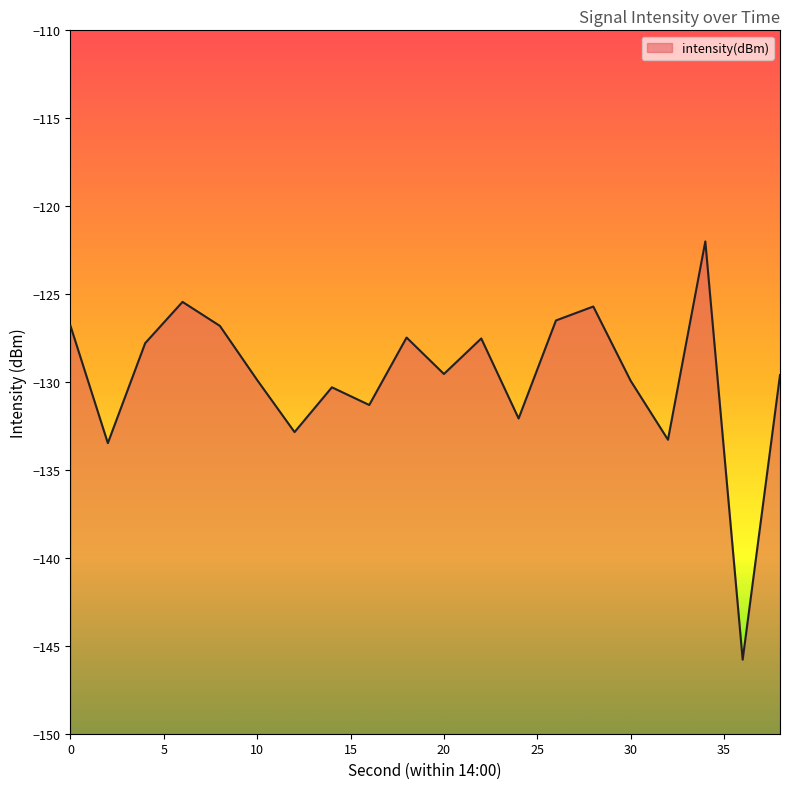

Does the chart have visible grid lines?

No